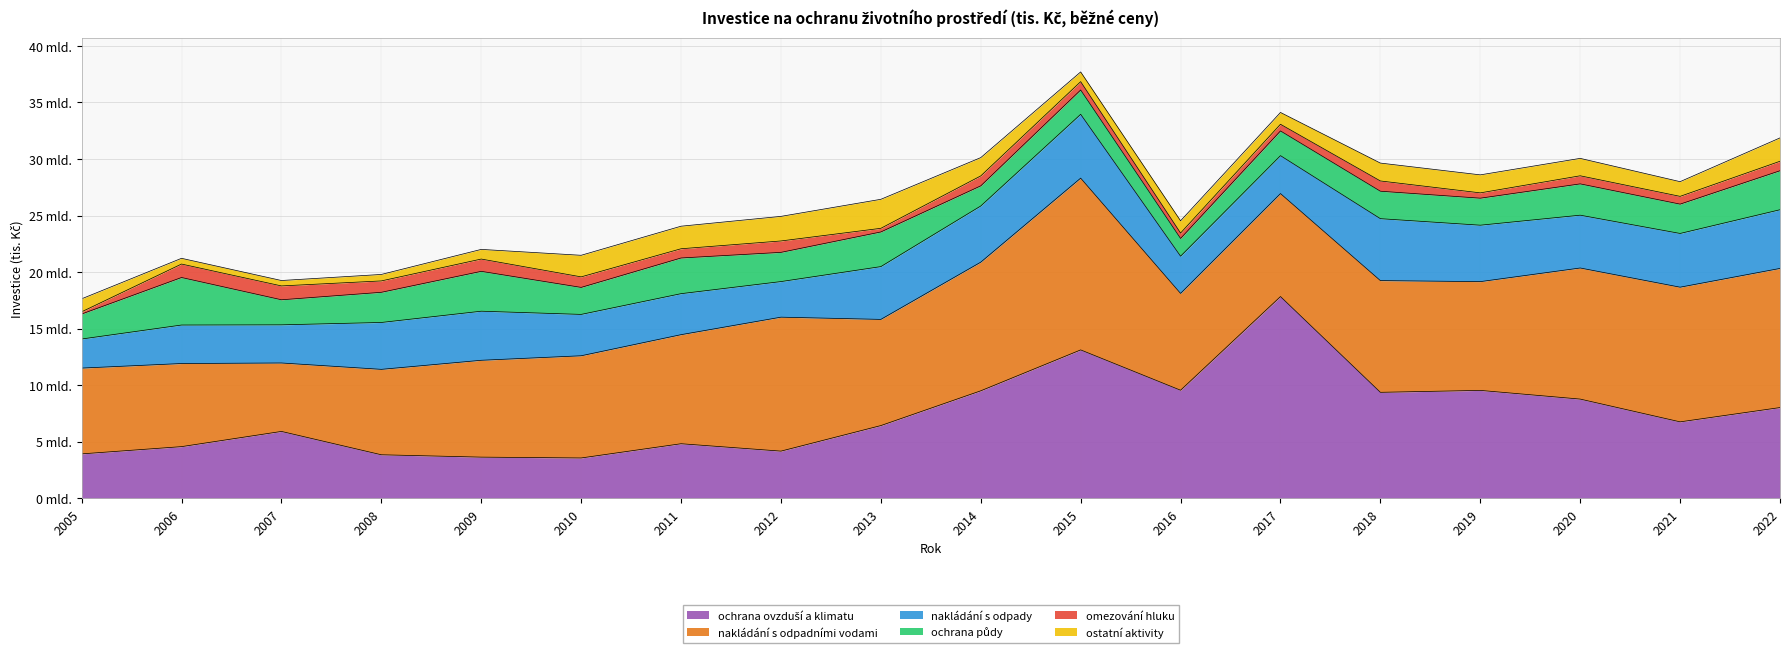

What is the difference between the second highest and minimum values in the ochrana půdy series?

1957003